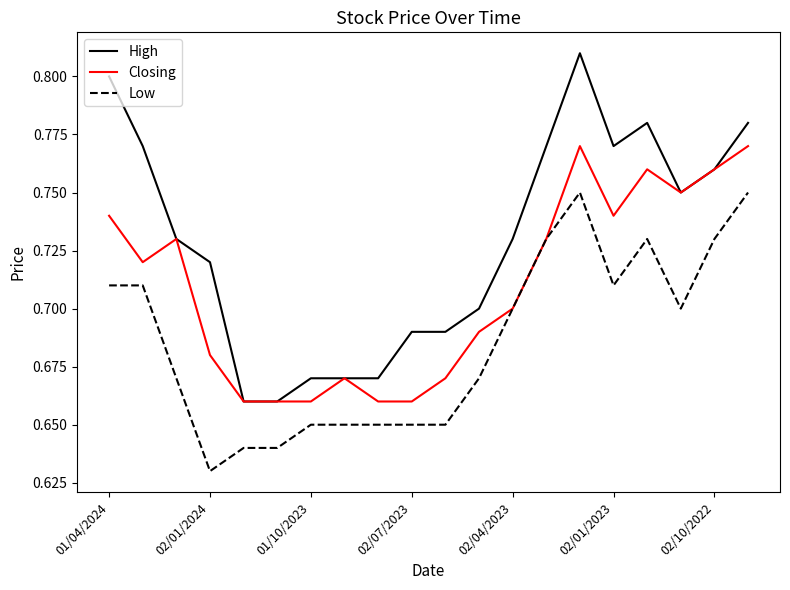

Which series has the largest total across all categories?

High